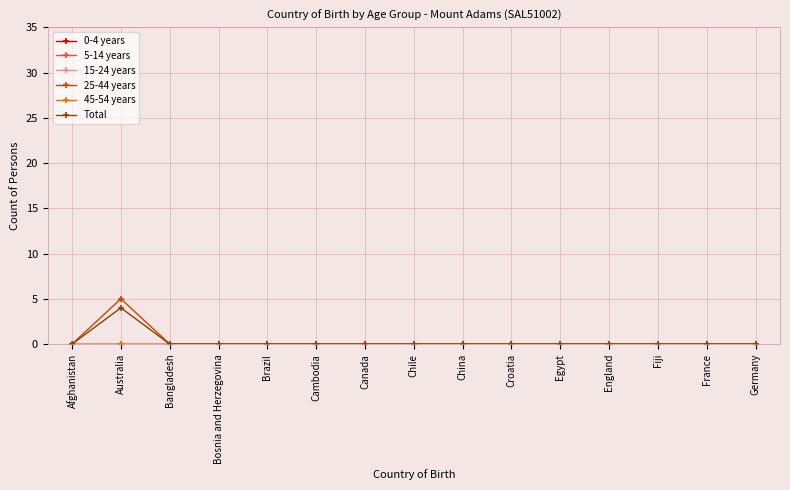

Does the chart display data point markers on the line(s)?

Yes